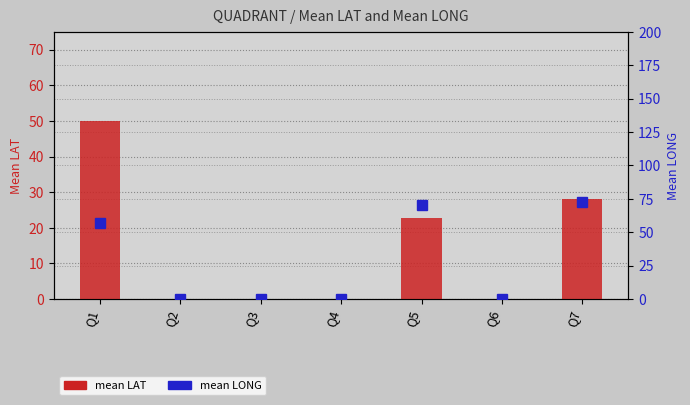

At how many categories does at least one series exceed 35?

3